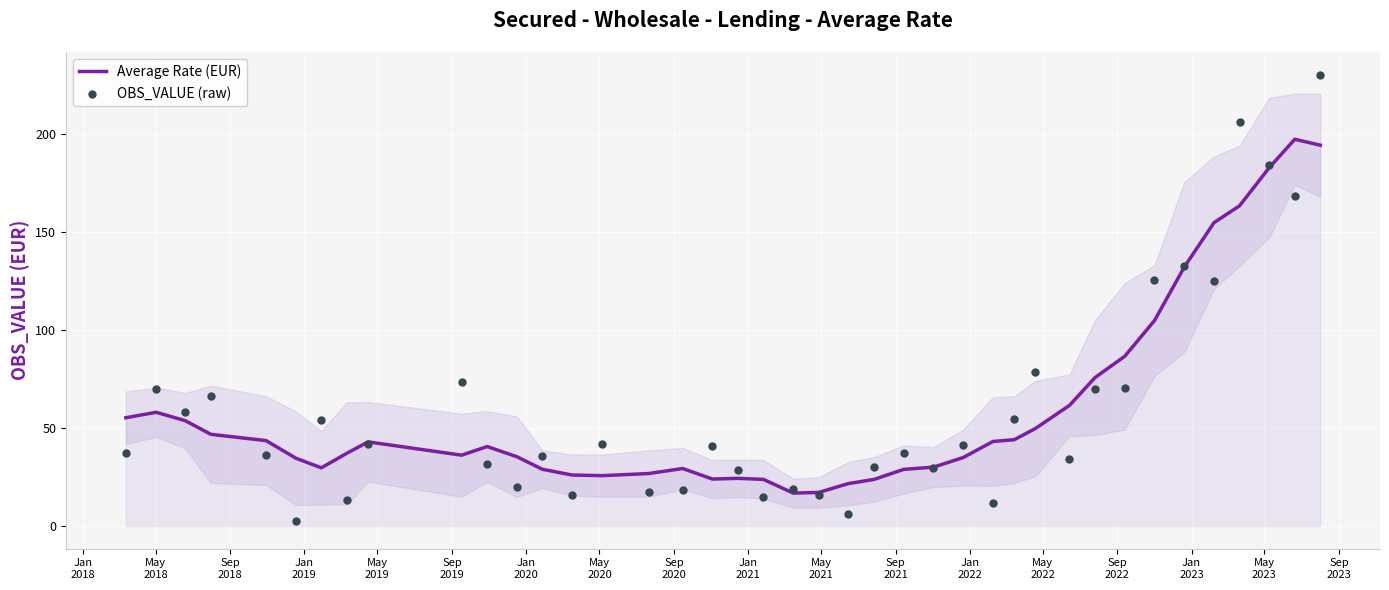

Which series reaches the minimum Y coordinate?

OBS_VALUE (raw)